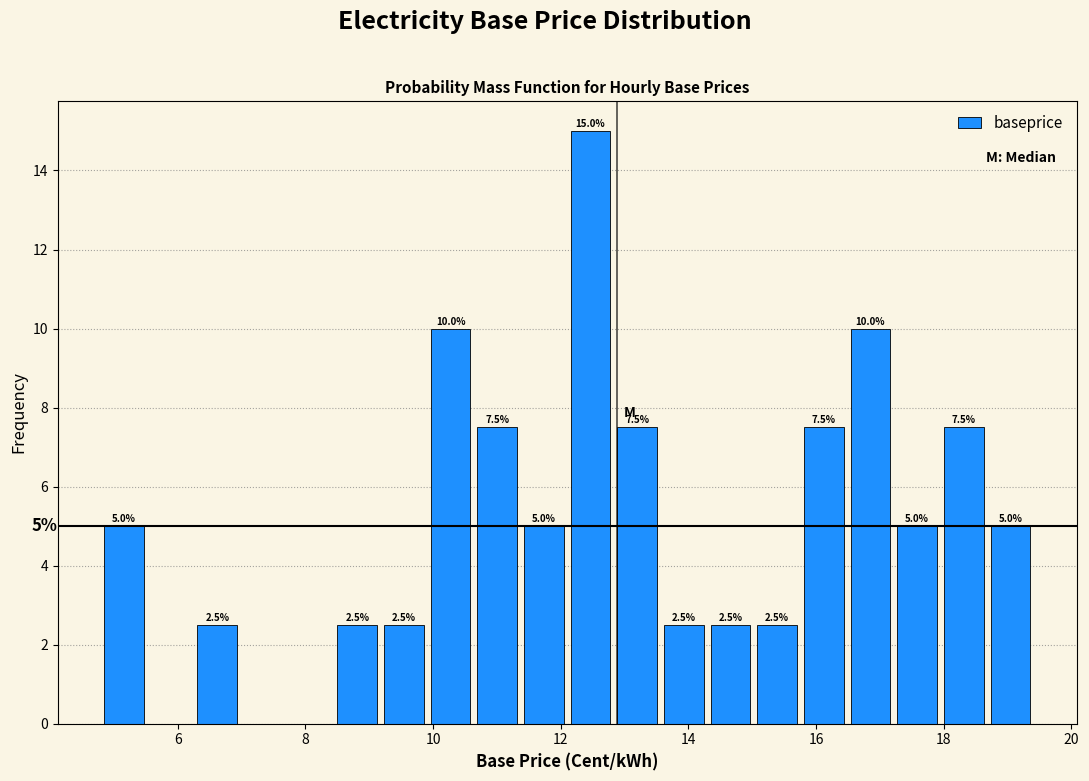

Around what value on the x-axis is the tallest bar? Give the approximate position of its centre, as read against the axis.

12.4